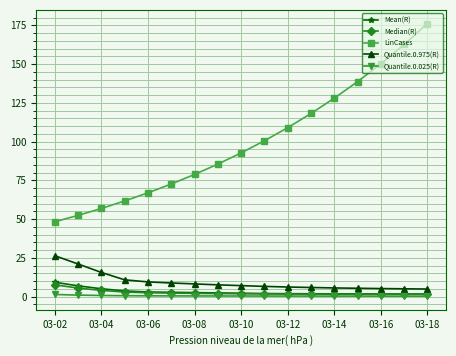

What is the value of the LinCases point at the 3rd from the left?

56.9